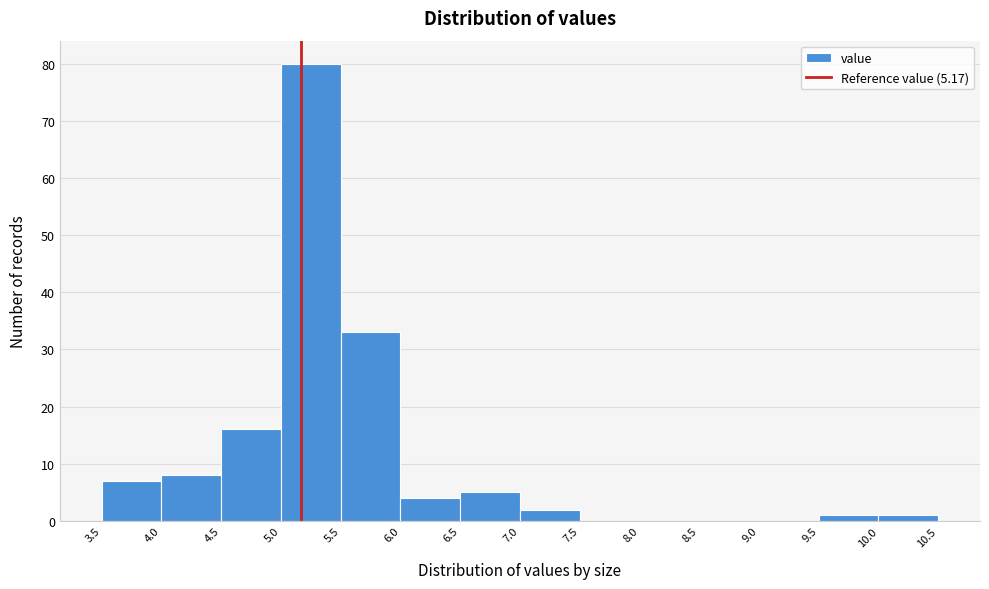

Reading left to right, transcribe this chart: for each bar, give the range it covers on the x-axis and its height. The values are not printed on the chart, so give them approximately, as read against the axis.

3.5 to 4.0: 7
4.0 to 4.5: 8
4.5 to 5.0: 16
5.0 to 5.5: 80
5.5 to 6.0: 33
6.0 to 6.5: 4
6.5 to 7.0: 5
7.0 to 7.5: 2
7.5 to 8.0: 0
8.0 to 8.5: 0
8.5 to 9.0: 0
9.0 to 9.5: 0
9.5 to 10.0: 1
10.0 to 10.5: 1